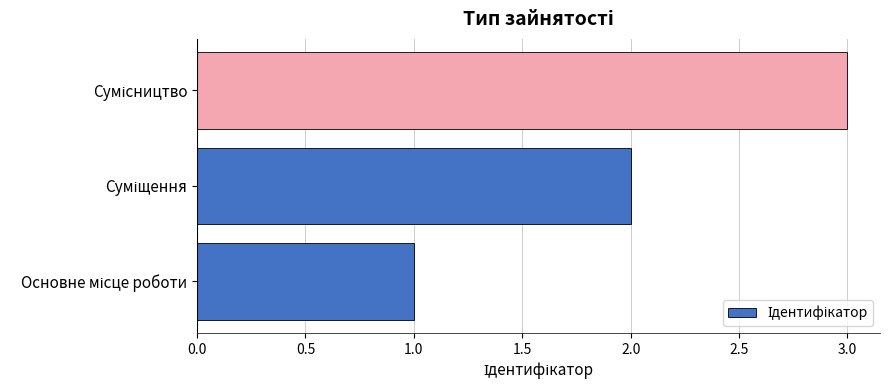

What is the sum of all values?

6